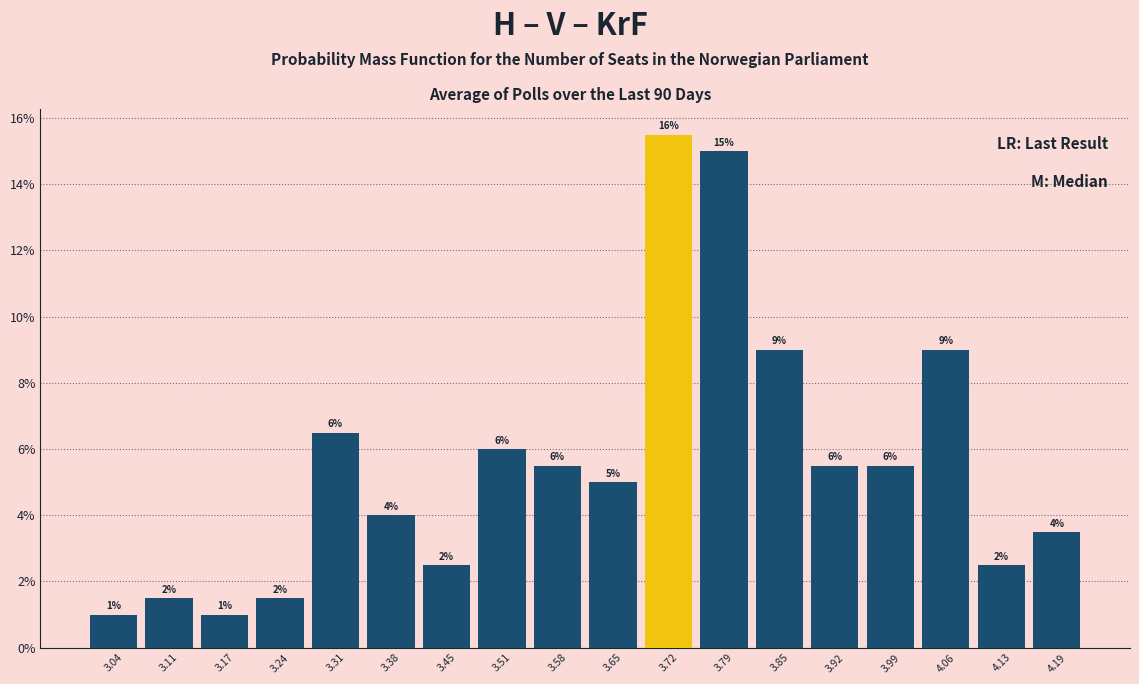

Over which range of the x-axis is the bar tallest?

3.68 to 3.75